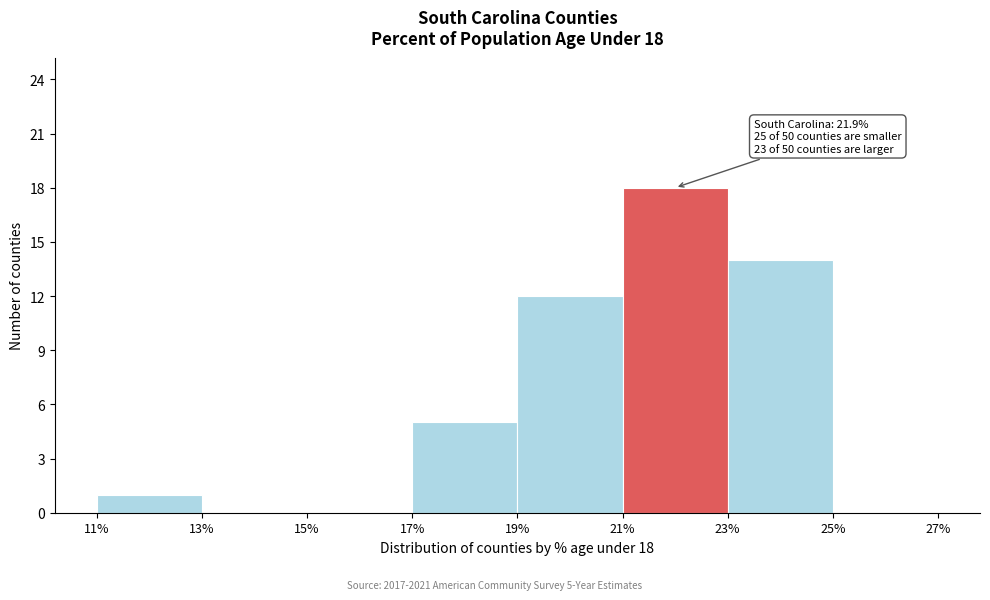

Which range on the x-axis has the tallest bar?

21% to 23%